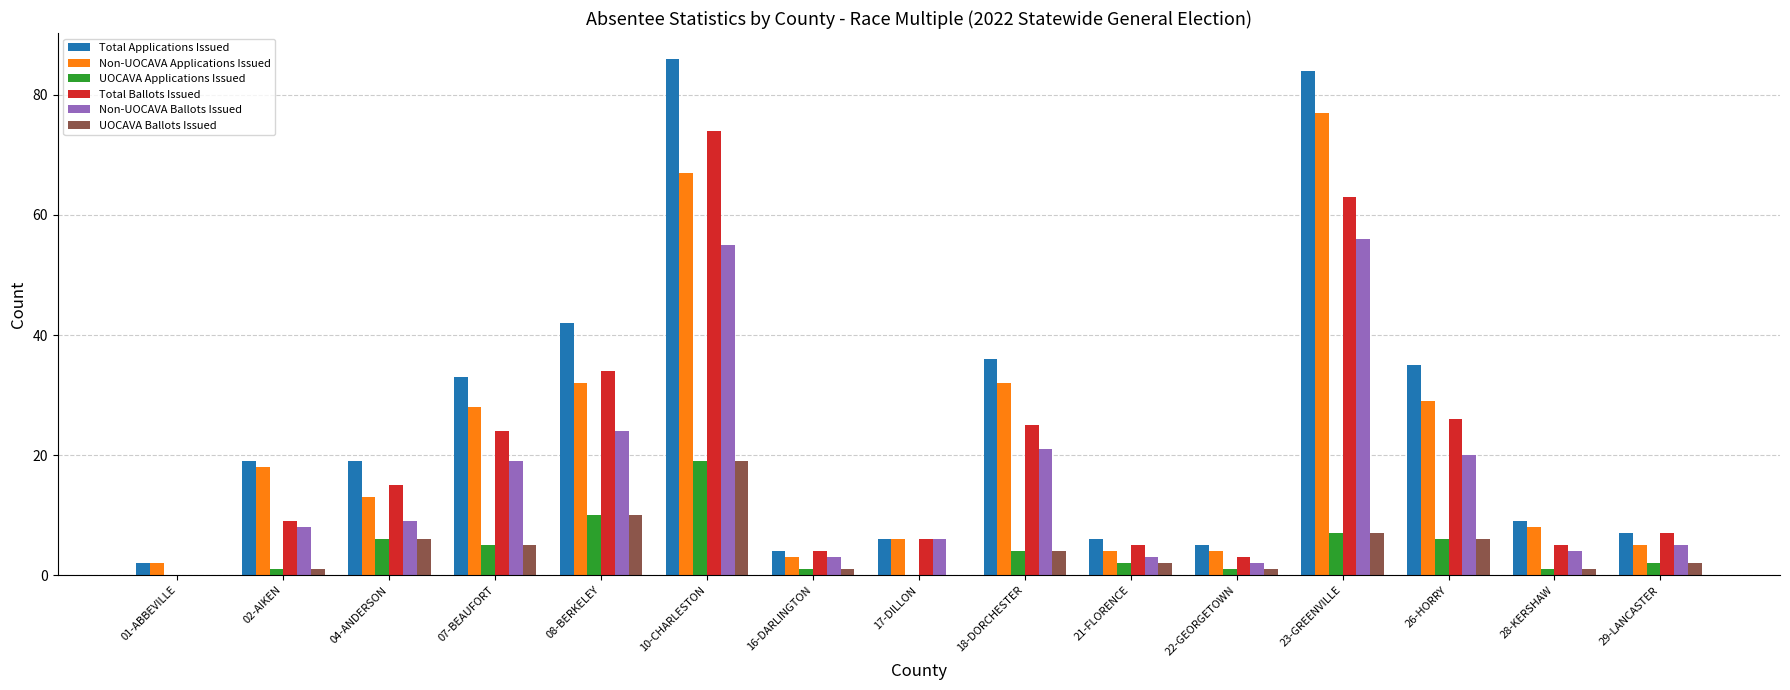

Is the value of Non-UOCAVA Applications Issued at 29-LANCASTER greater than the value of Non-UOCAVA Ballots Issued at 10-CHARLESTON?

No